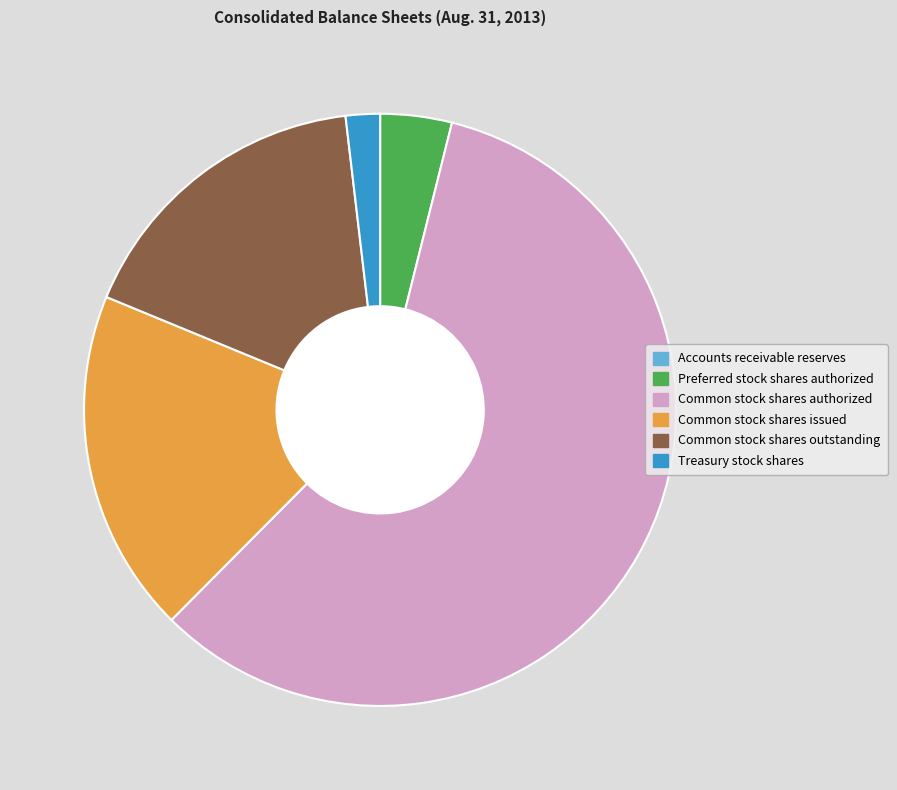

Is the sum of Preferred stock shares authorized and Treasury stock shares greater than half?

No